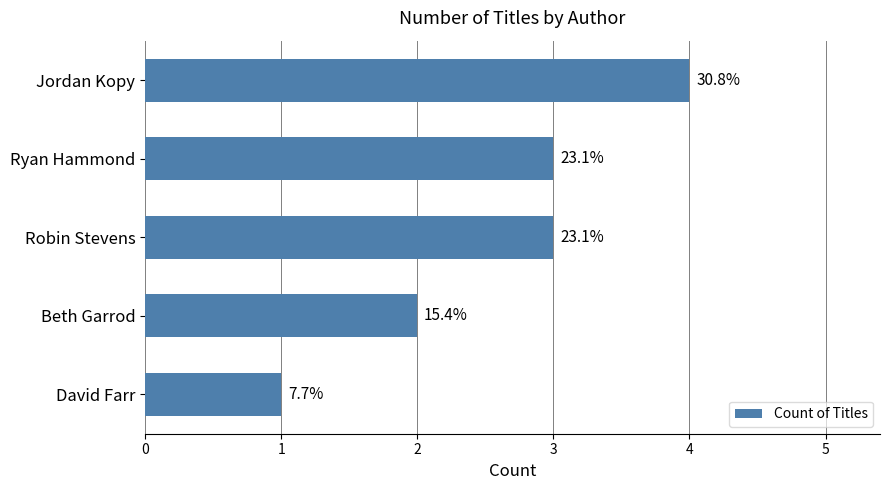

How many bars are there in total?

5